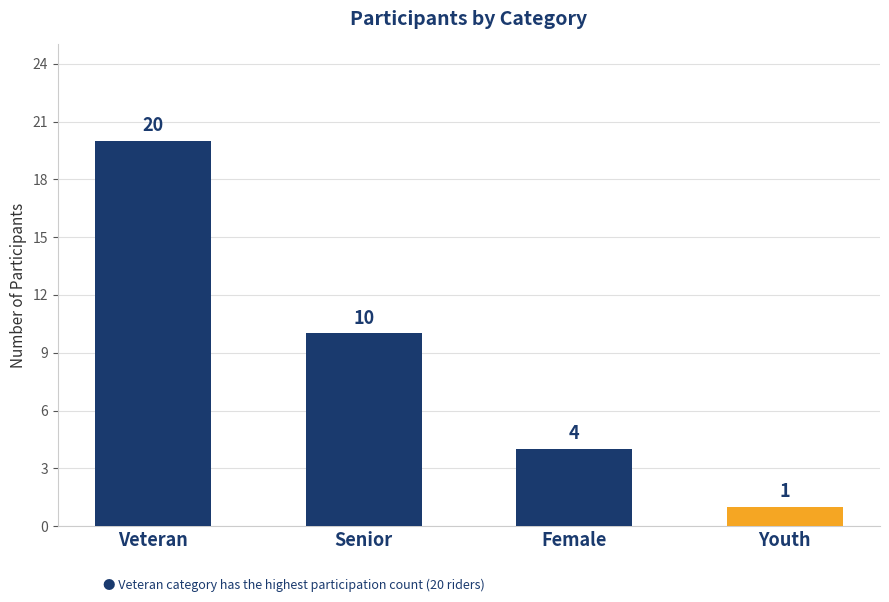

Reading right to left, extract all data points from this chart.

1	4	10	20